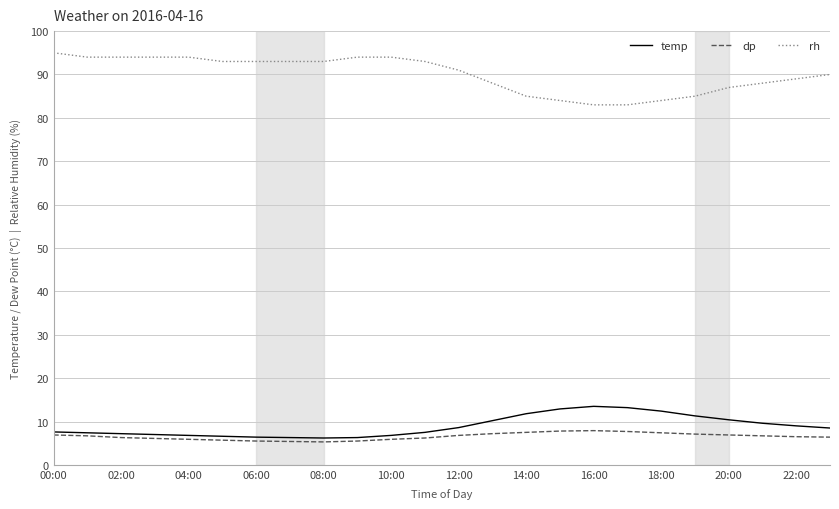

What is the minimum value shown in the chart?

5.3